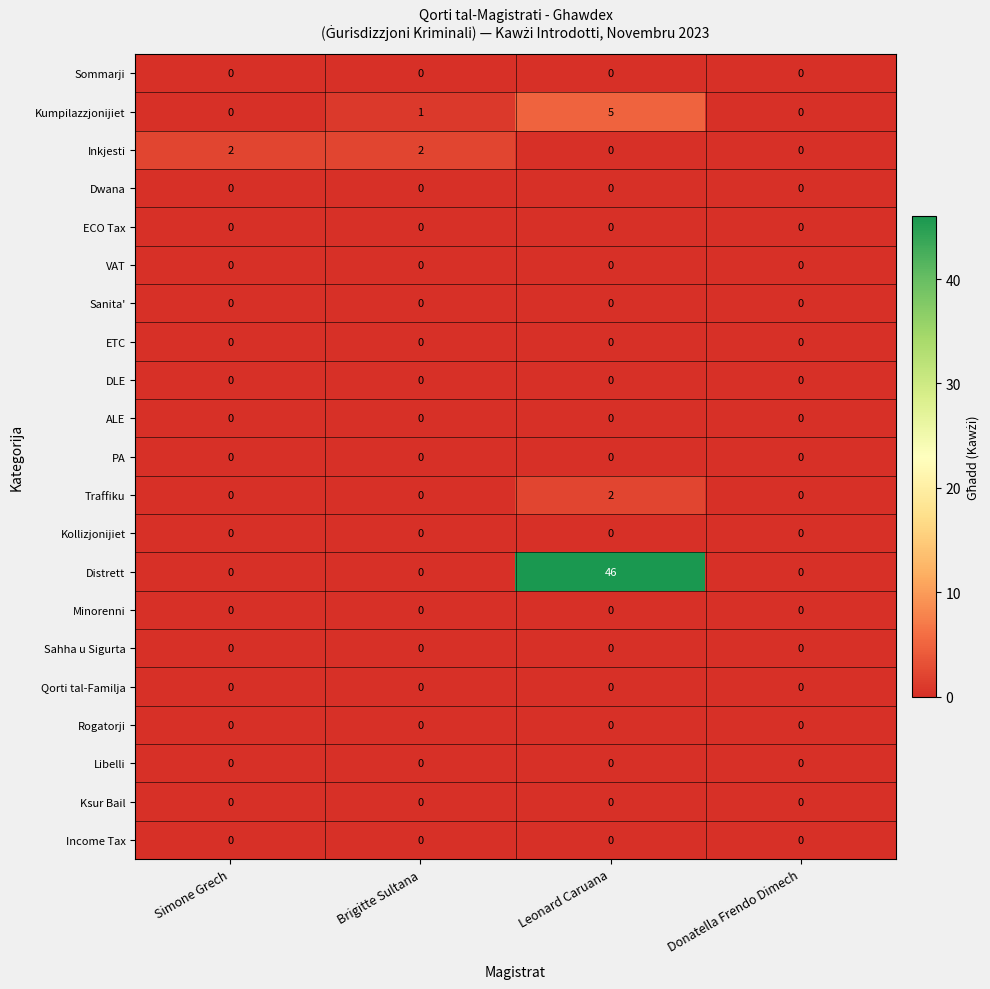

Between Brigitte Sultana and Donatella Frendo Dimech, which series saw the biggest shift?

Inkjesti